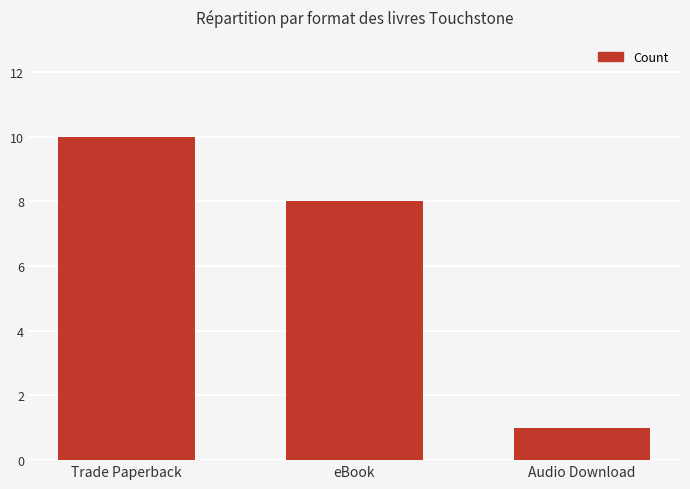

Which label corresponds to the smallest value in the chart?

Audio Download